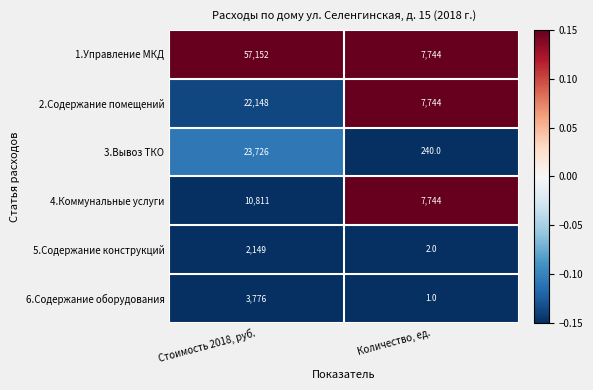

What value does the 3.Вывоз ТКО series have at Количество, ед., to the nearest 100?

200